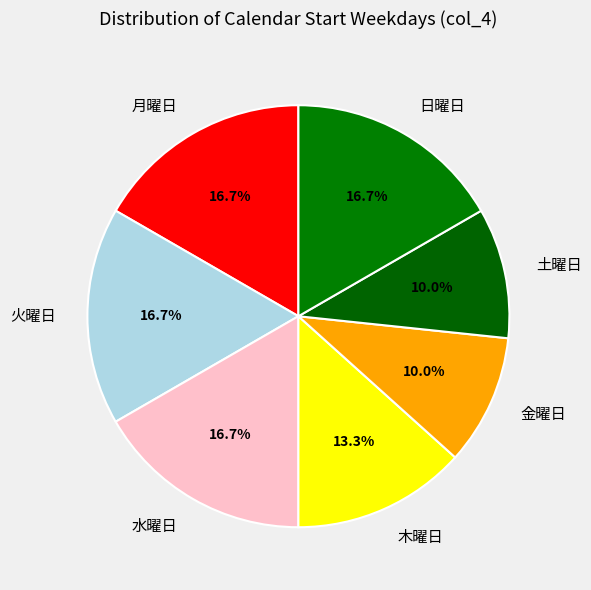

Does 月曜日 account for over 50% of the chart?

No